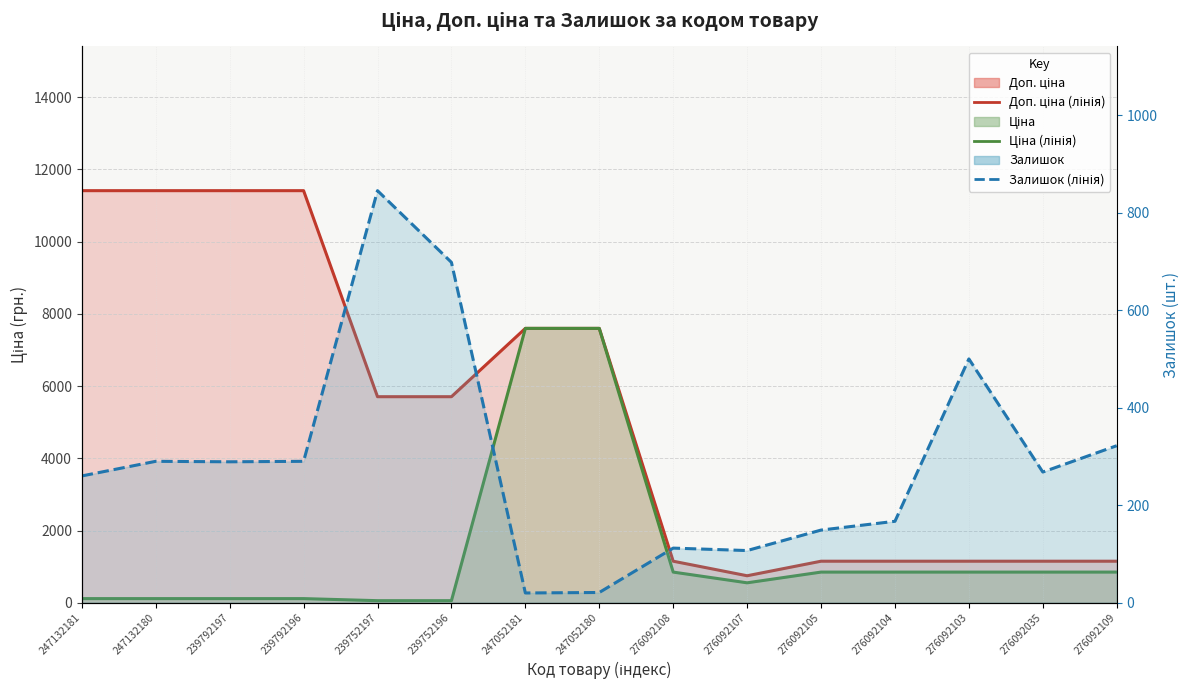

List the labels in order of Залишок (лінія) value, largest first.

239752197, 239752196, 276092103, 276092109, 247132180, 239792196, 239792197, 276092035, 247132181, 276092104, 276092105, 276092108, 276092107, 247052180, 247052181